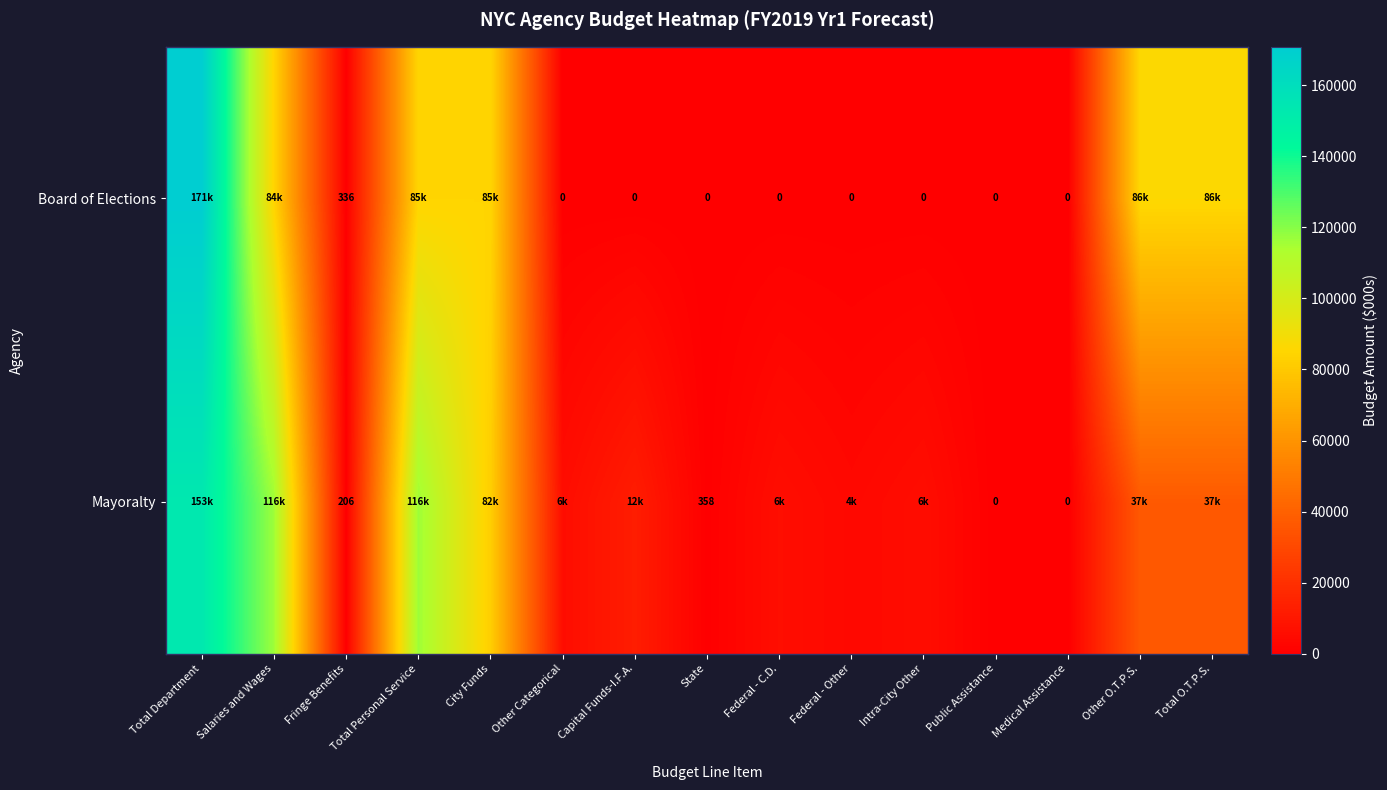

The value of Mayoralty at Fringe Benefits is 206. True or false?

True